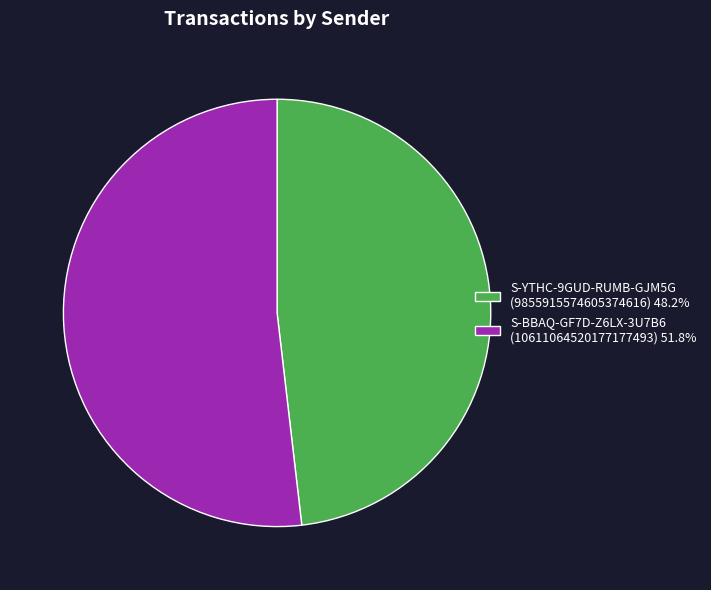

Does S-BBAQ-GF7D-Z6LX-3U7B6 (10611064520177177493) 51.8% account for over 50% of the chart?

Yes